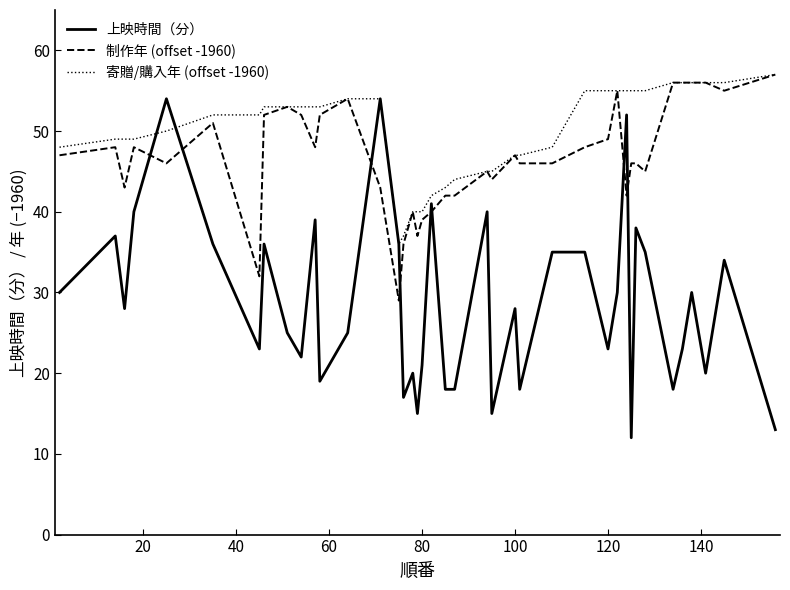

What is the difference between the maximum and second lowest values in the 上映時間（分） series?

41